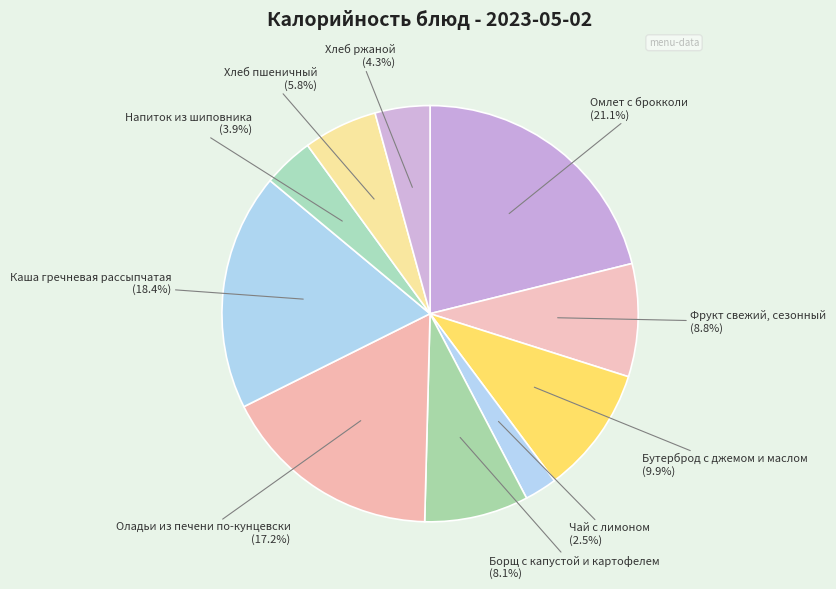

Between Хлеб пшеничный and Омлет с брокколи, which is larger?

Омлет с брокколи